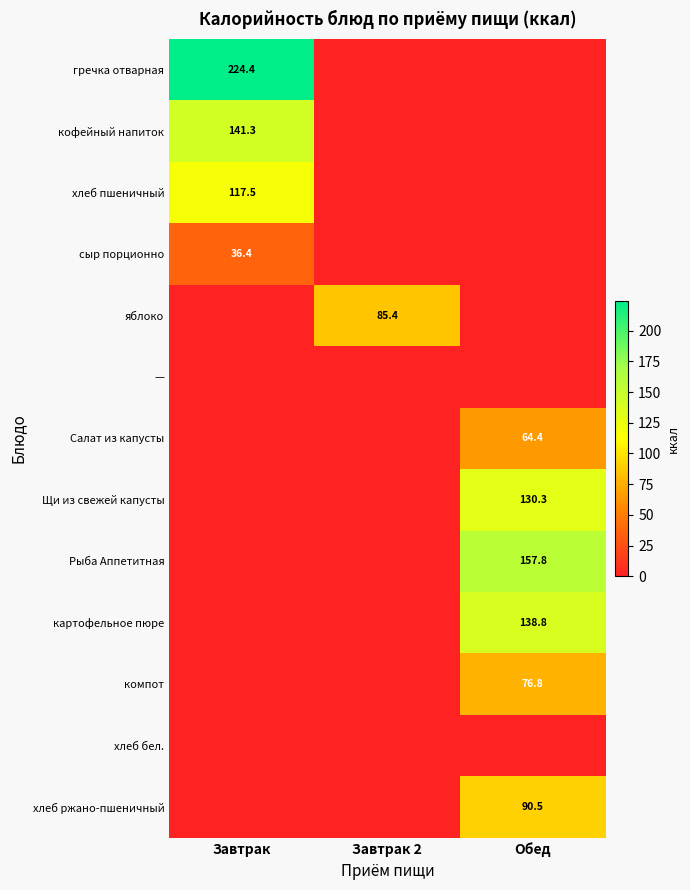

True or false: сыр порционно has a value of 10.3 at Завтрак.

False